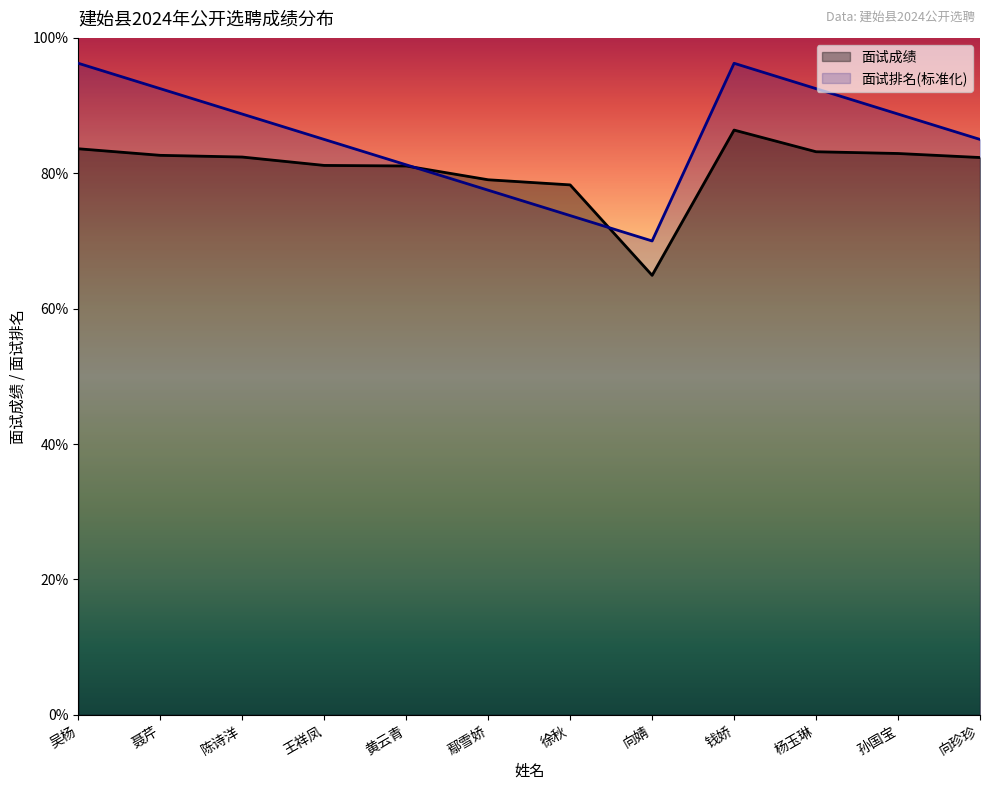

Which category has the lowest value in the 面试排名 series?

向婧